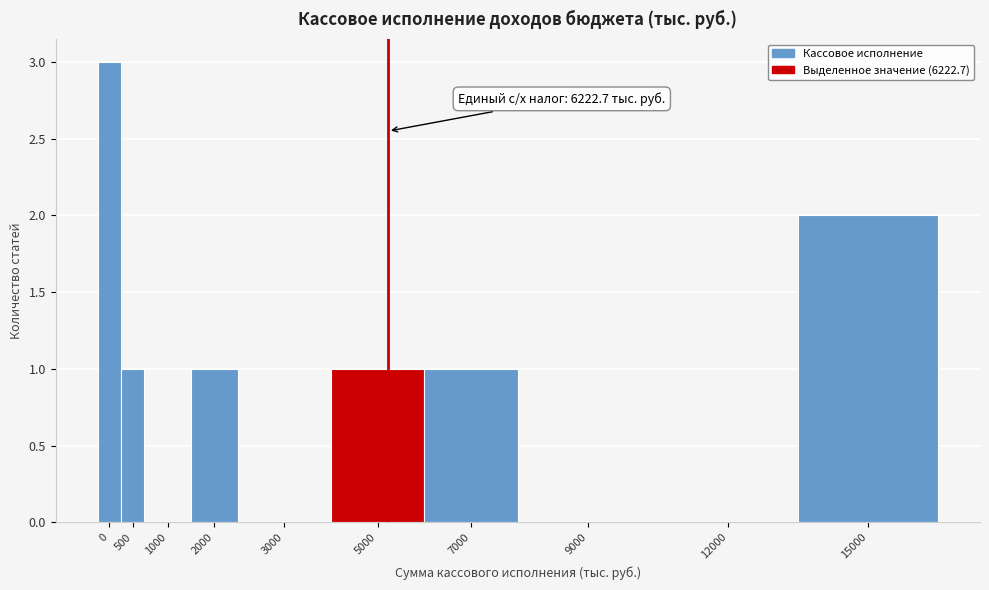

Reading left to right, list all the values displayed in this chart.

0=3	500=1	1000=0	2000=1	3000=0	5000=1	7000=1	9000=0	12000=0	15000=2